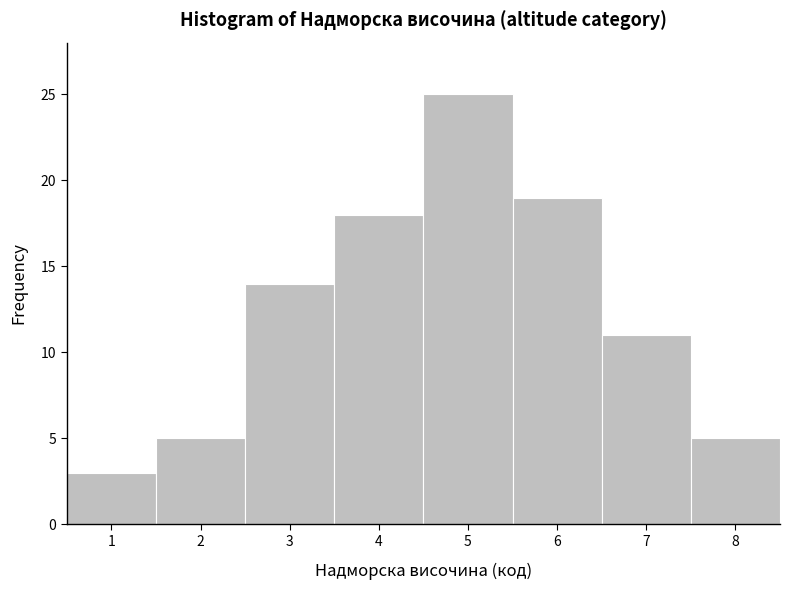

Reading left to right, transcribe this chart: for each bar, give the range it covers on the x-axis and its height. The values are not printed on the chart, so give them approximately, as read against the axis.

0.5 to 1.5: 3
1.5 to 2.5: 5
2.5 to 3.5: 14
3.5 to 4.5: 18
4.5 to 5.5: 25
5.5 to 6.5: 19
6.5 to 7.5: 11
7.5 to 8.5: 5